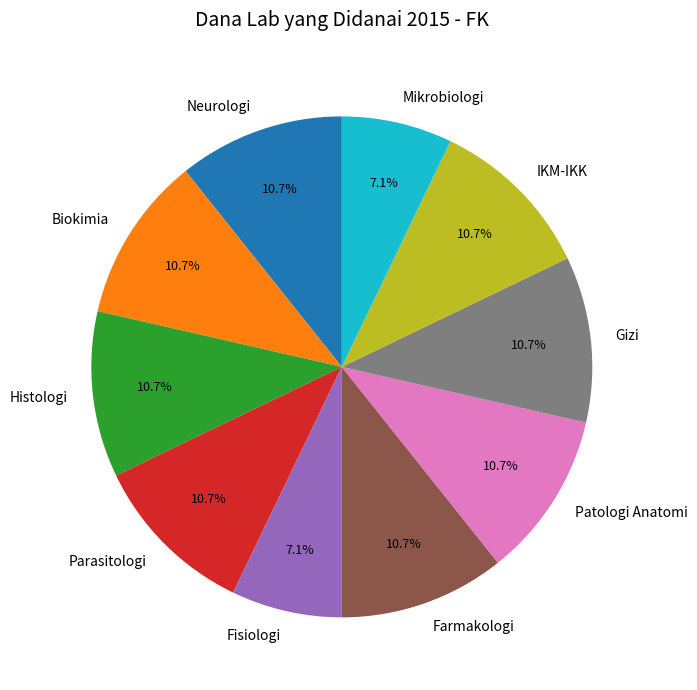

To the nearest percent, what percentage of the pie is Biokimia?

11%